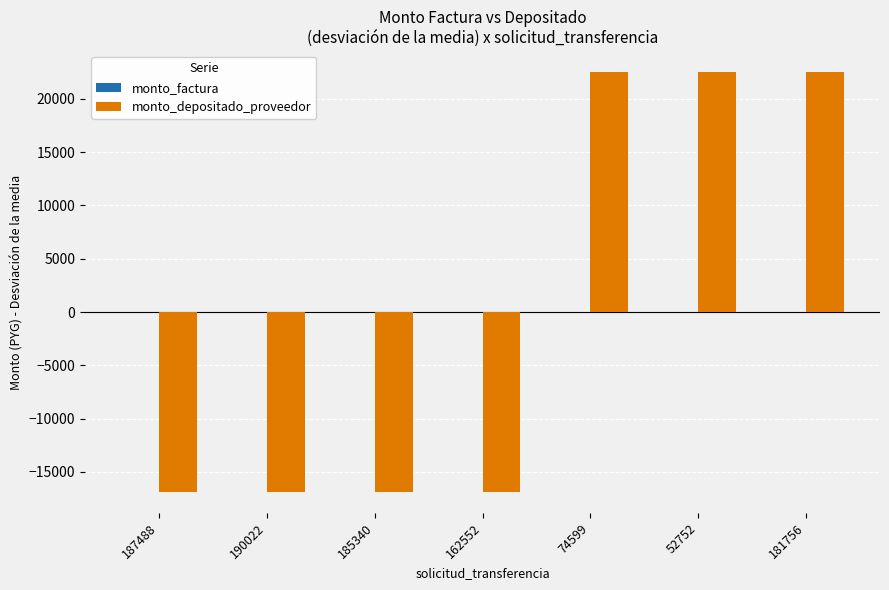

What is the difference between the maximum and minimum values?

39387.0